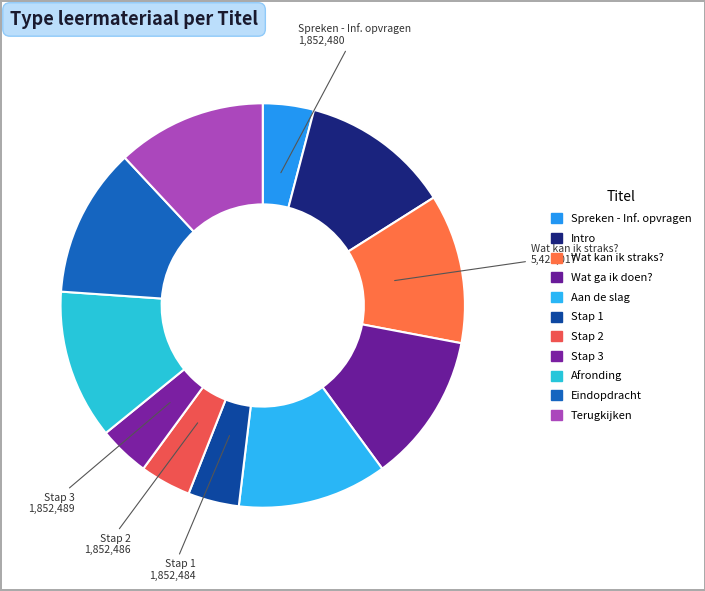

How many slices are in this pie chart?

11